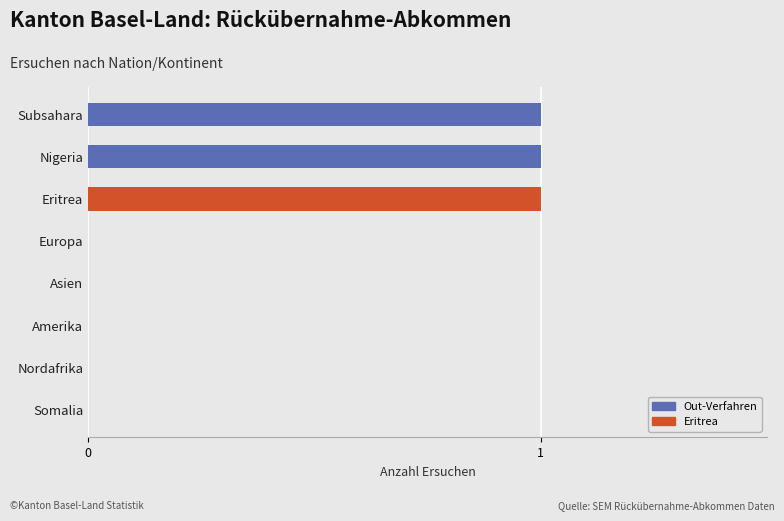

The chart shows a value of 0 at Nordafrika. True or false?

True